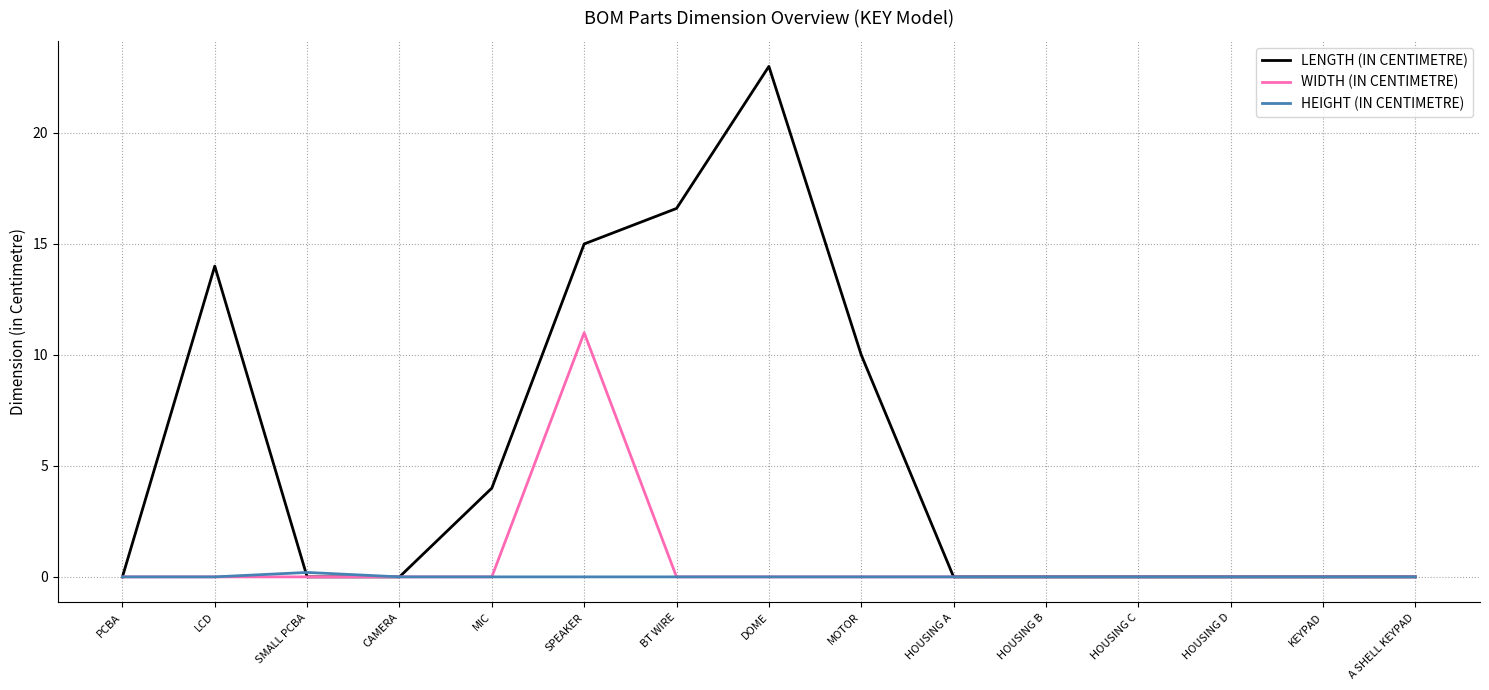

Rank the series by their maximum value, from highest to lowest.

LENGTH (IN CENTIMETRE), WIDTH (IN CENTIMETRE), HEIGHT (IN CENTIMETRE)